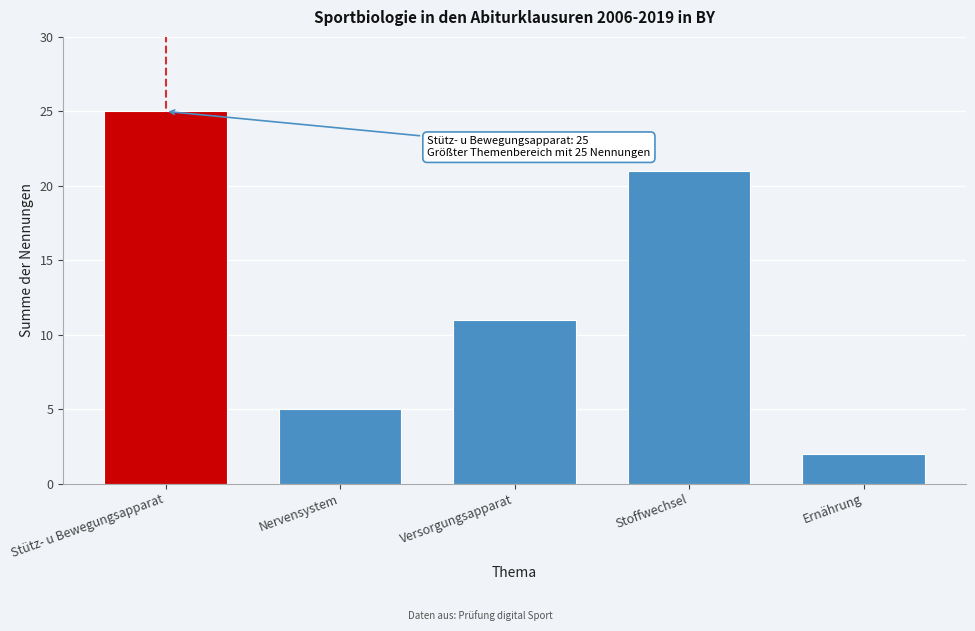

Reading left to right, what are all the values shown in this chart?

25	5	11	21	2